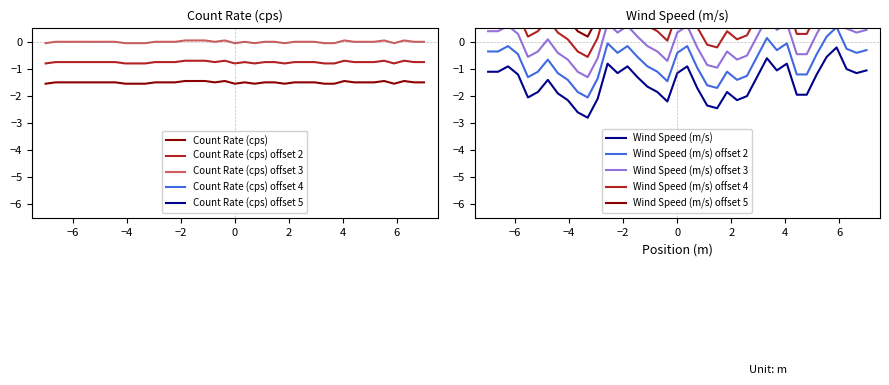

True or false: Count Rate (cps) offset 2 and Count Rate (cps) offset 3 cross at least once.

False